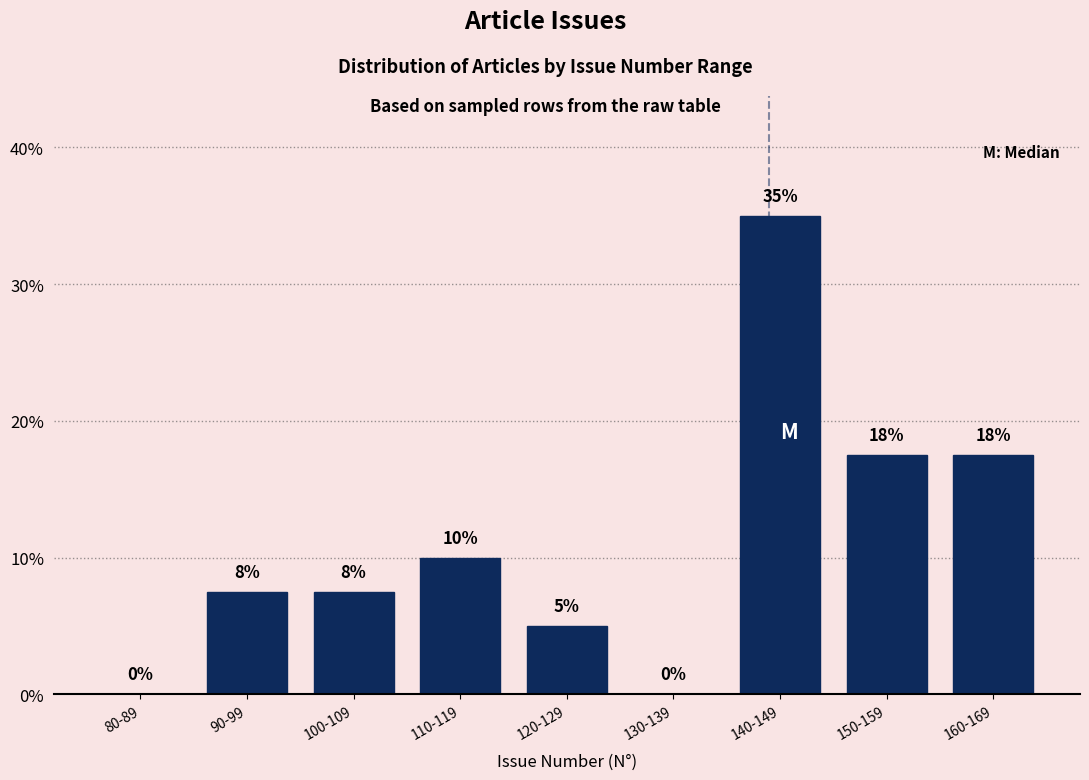

Where does the data first go above 7?

90-99